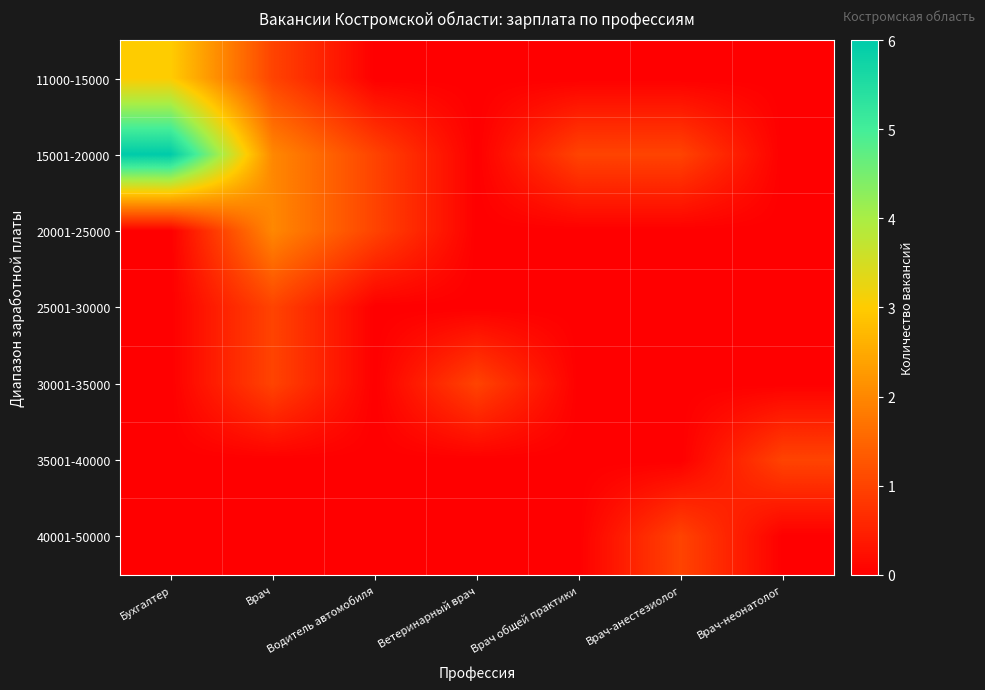

At how many categories does at least one series exceed 1?

2